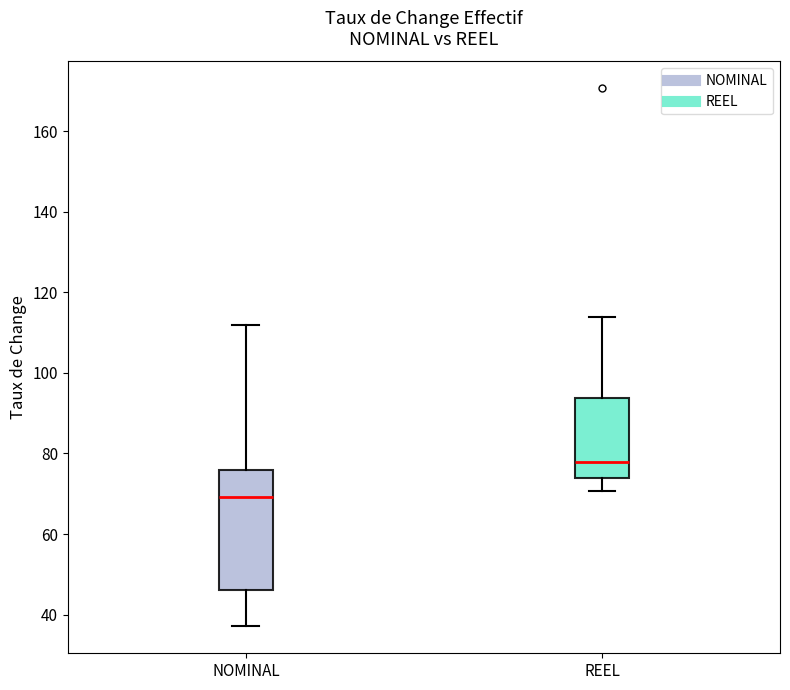

Which box's median line is the highest?

REEL